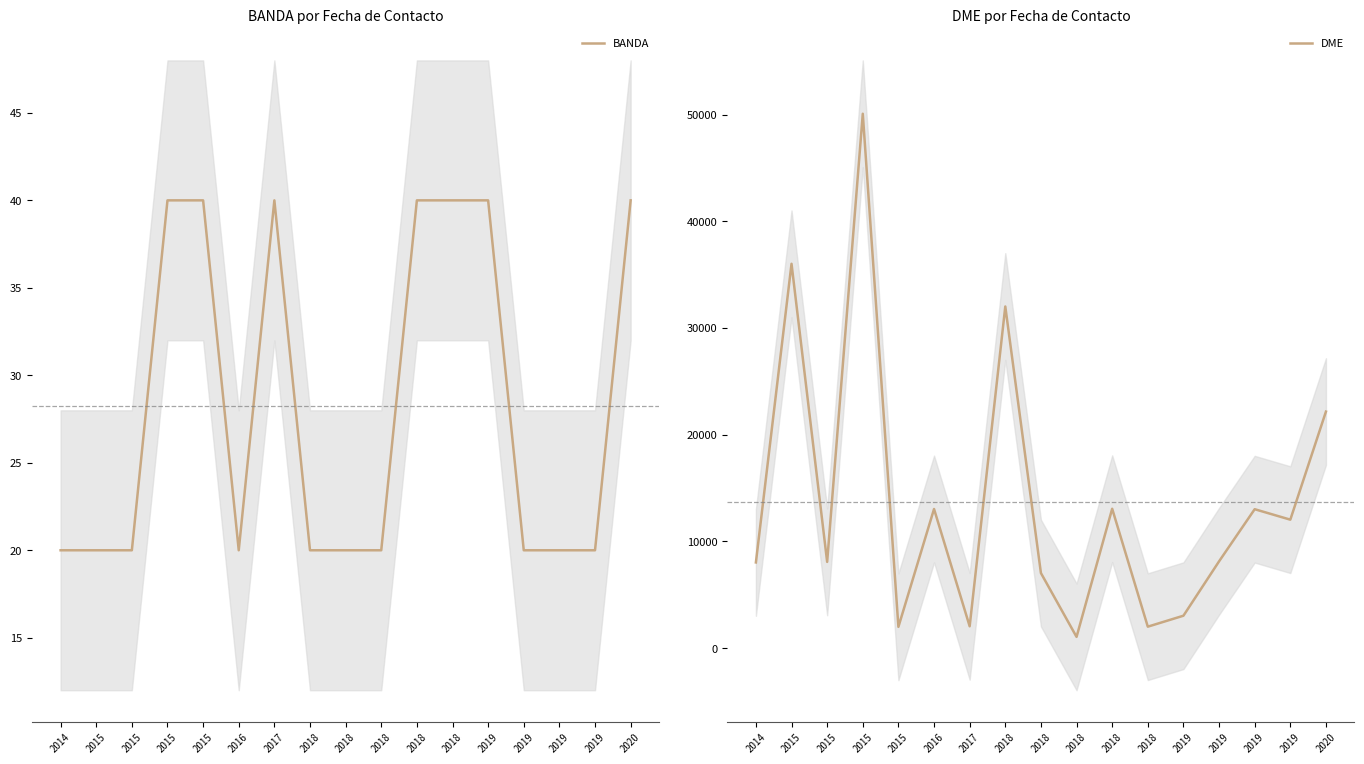

What is the value of the DME point at the 8th from the left?

32016